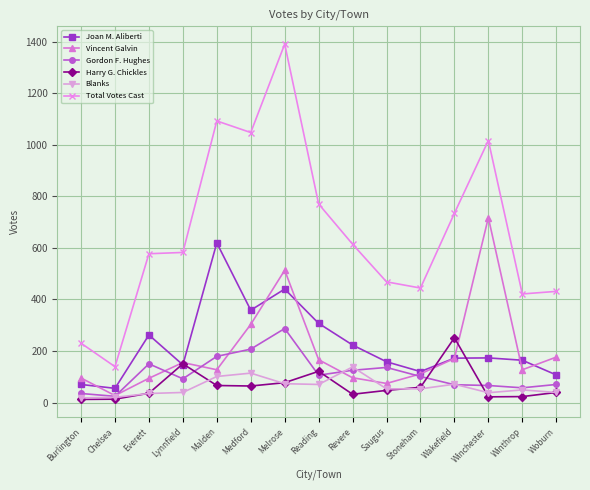

What is the greatest value displayed?

1390